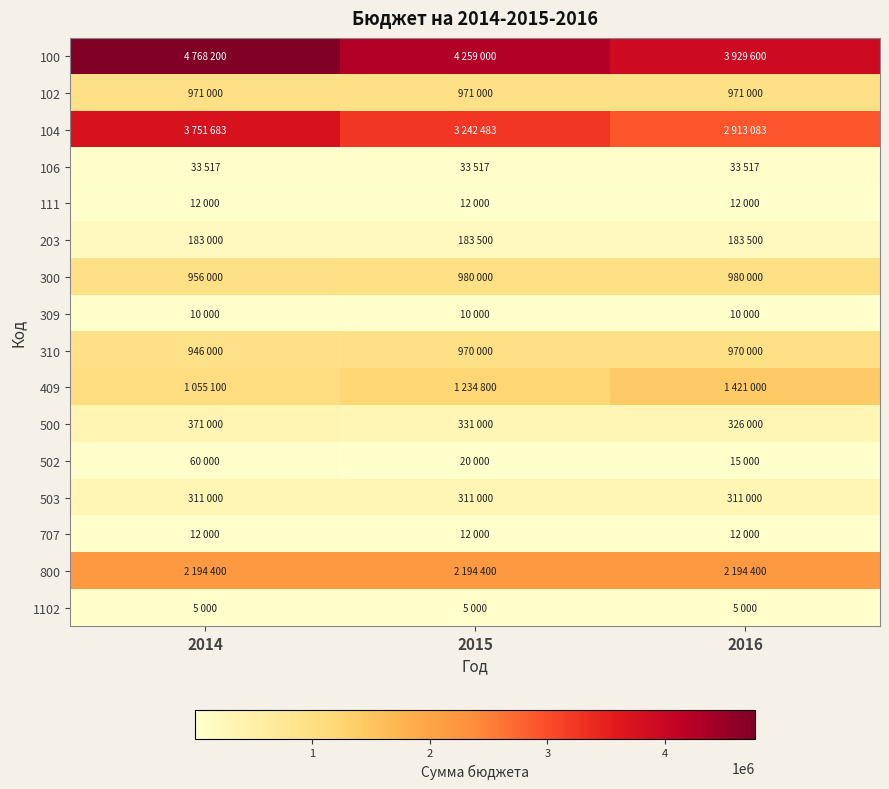

Reading left to right, extract all data points from this chart.

100: 2014=4768200	2015=4259000	2016=3929600
102: 2014=971000	2015=971000	2016=971000
104: 2014=3751683	2015=3242483	2016=2913083
106: 2014=33517	2015=33517	2016=33517
111: 2014=12000	2015=12000	2016=12000
203: 2014=183000	2015=183500	2016=183500
300: 2014=956000	2015=980000	2016=980000
309: 2014=10000	2015=10000	2016=10000
310: 2014=946000	2015=970000	2016=970000
409: 2014=1055100	2015=1234800	2016=1421000
500: 2014=371000	2015=331000	2016=326000
502: 2014=60000	2015=20000	2016=15000
503: 2014=311000	2015=311000	2016=311000
707: 2014=12000	2015=12000	2016=12000
800: 2014=2194400	2015=2194400	2016=2194400
1102: 2014=5000	2015=5000	2016=5000